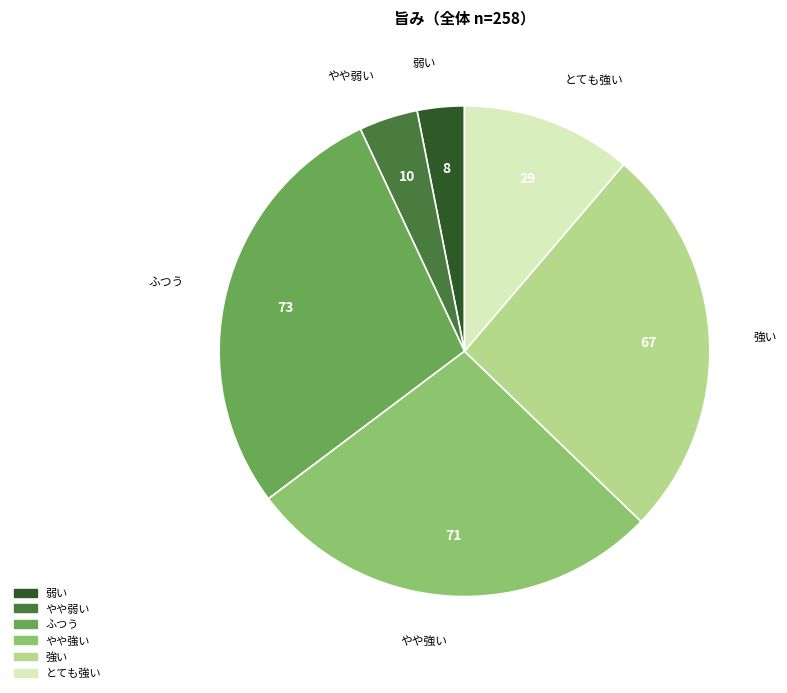

What is the smallest slice in the pie chart?

弱い